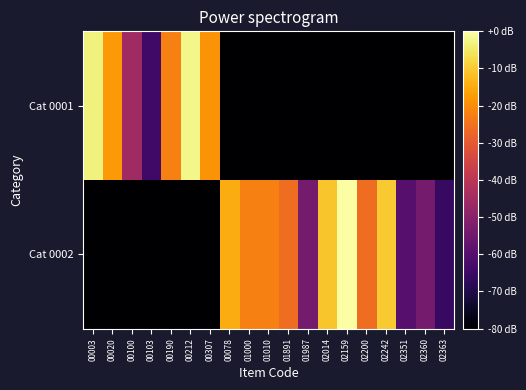

Rank the series by their maximum value, from lowest to highest.

Cat 0001, Cat 0002